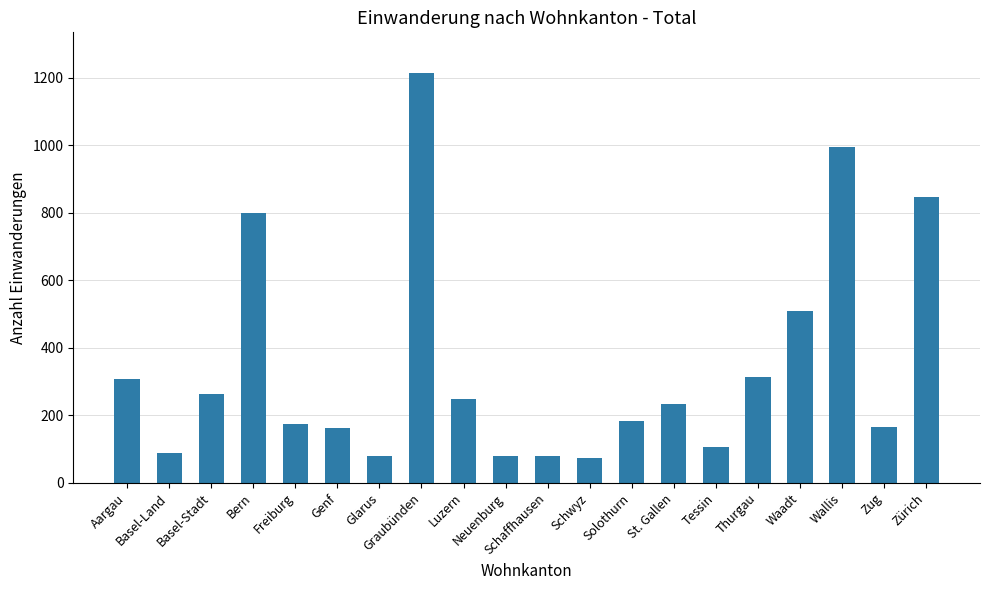

What is the minimum value shown in the chart?

74